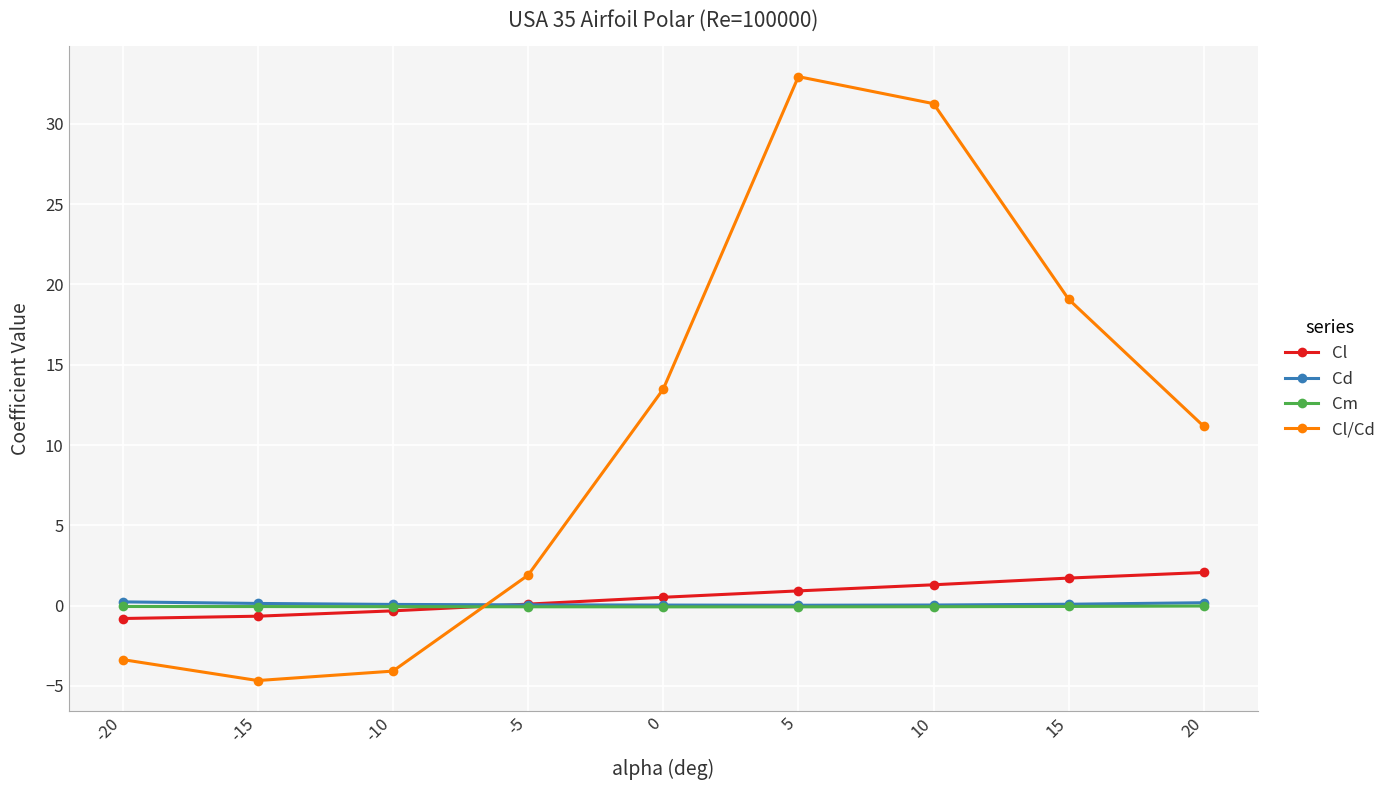

What is the total value across all series at -20?

-4.0